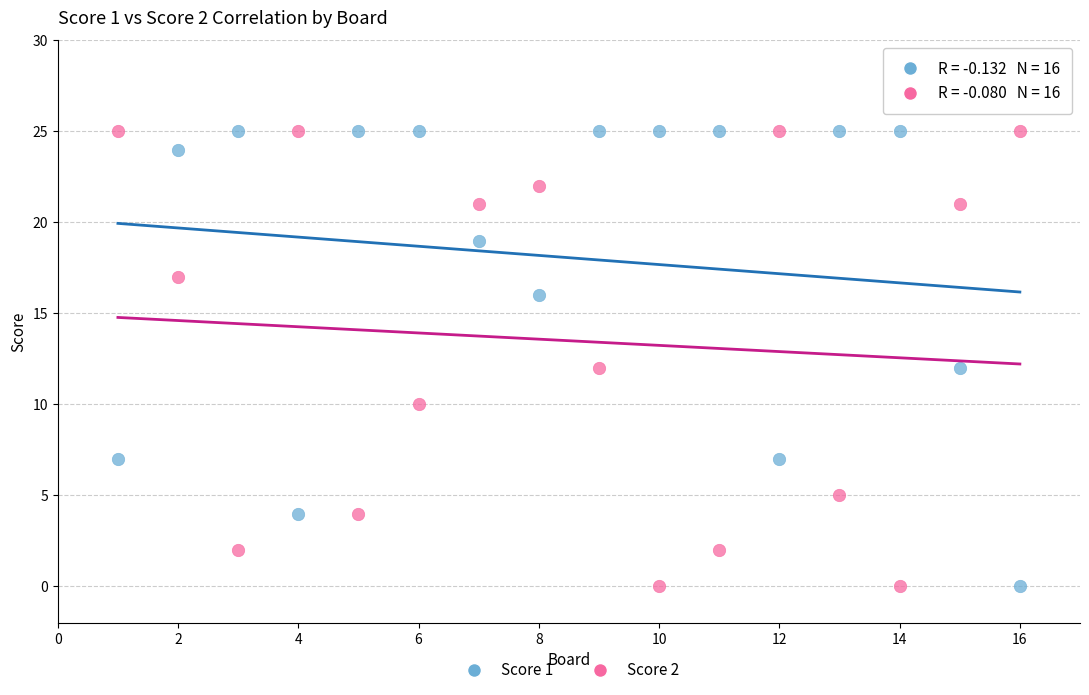

Across all data points, what is the range of X values (max minus min)?

15